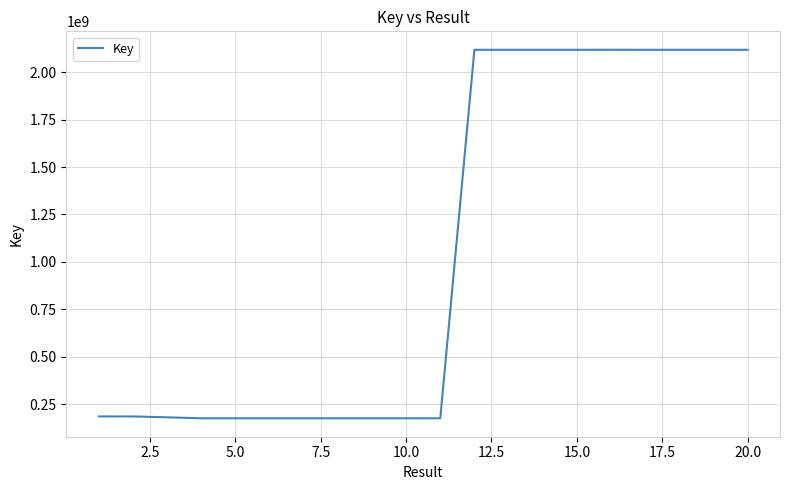

What is the minimum value shown in the chart?

175301078